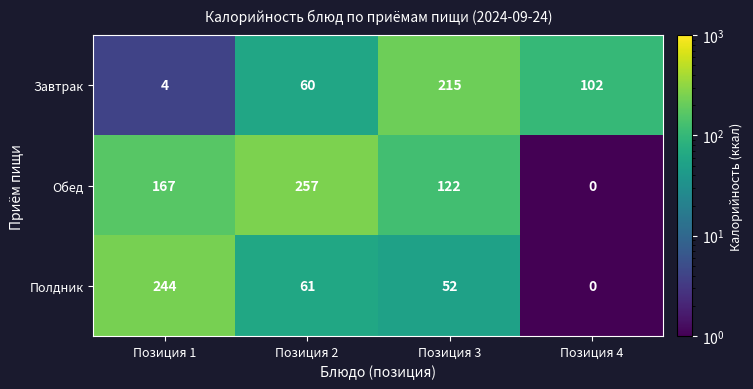

What is the maximum value for Завтрак?

215